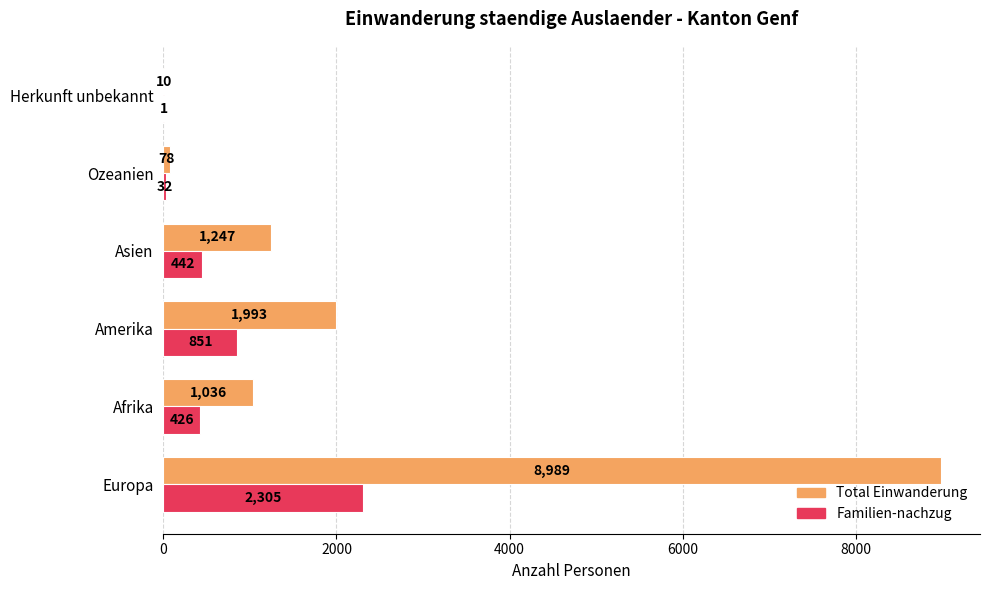

What is the maximum value shown in the chart?

8989